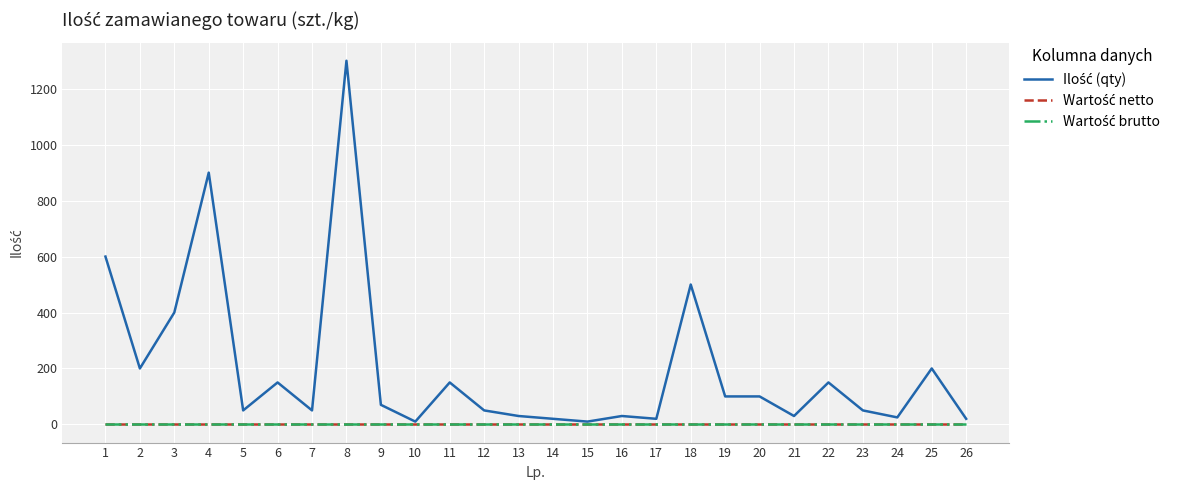

At which category does Ilość (qty) reach its first local valley?

2